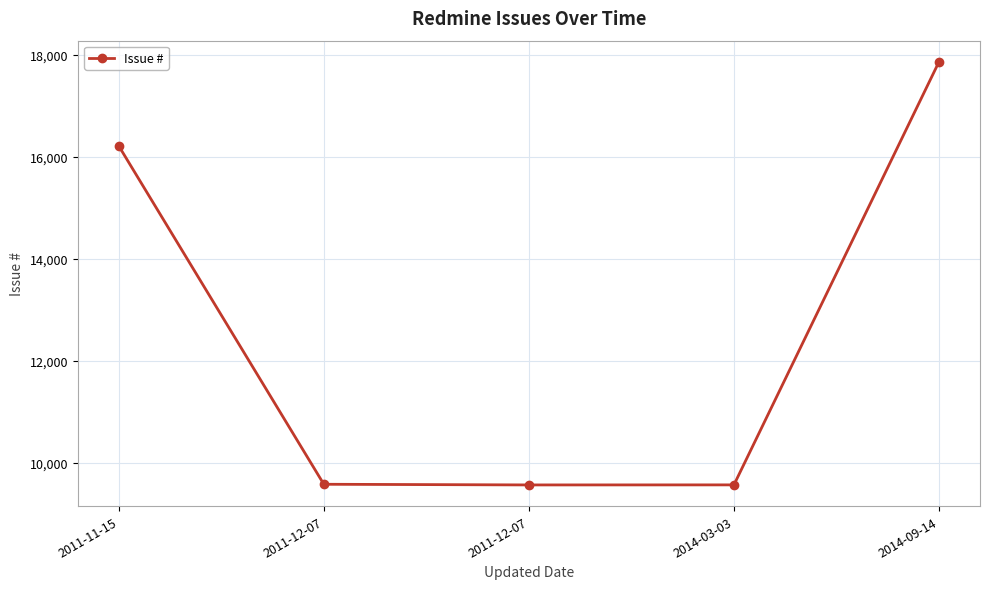

Where is the first local minimum?

2011-12-07